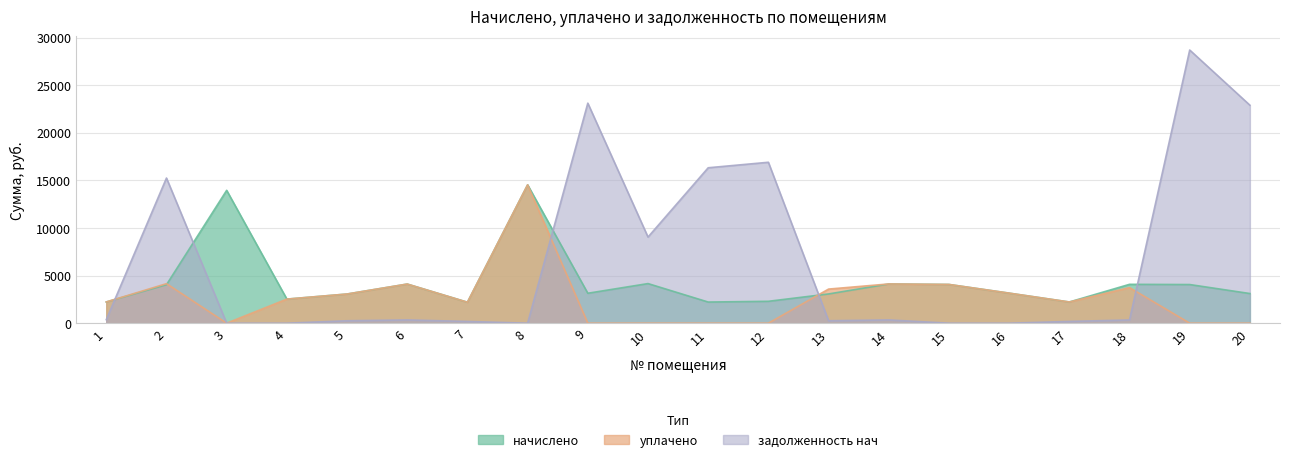

Is it true that задолженность нач equals 185.7 at 17?

True